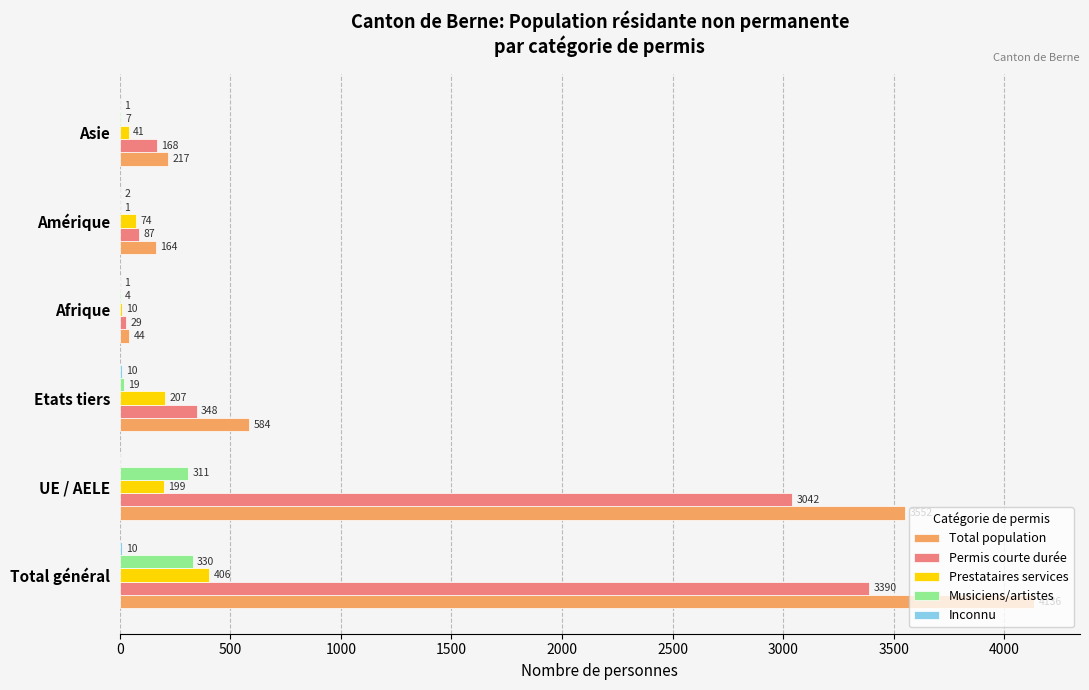

Between UE / AELE and Amérique, which series saw the biggest shift?

Total population